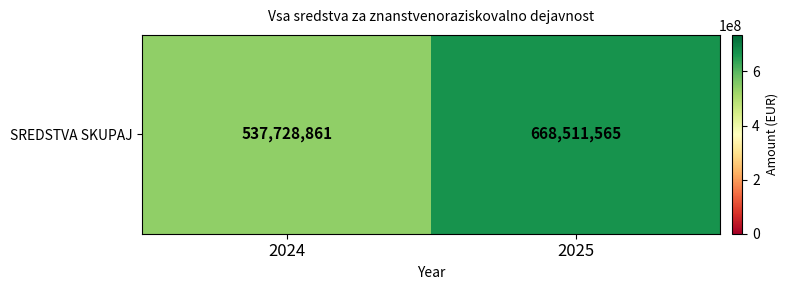

What is the difference between the values at 2024 and 2025?

130782704